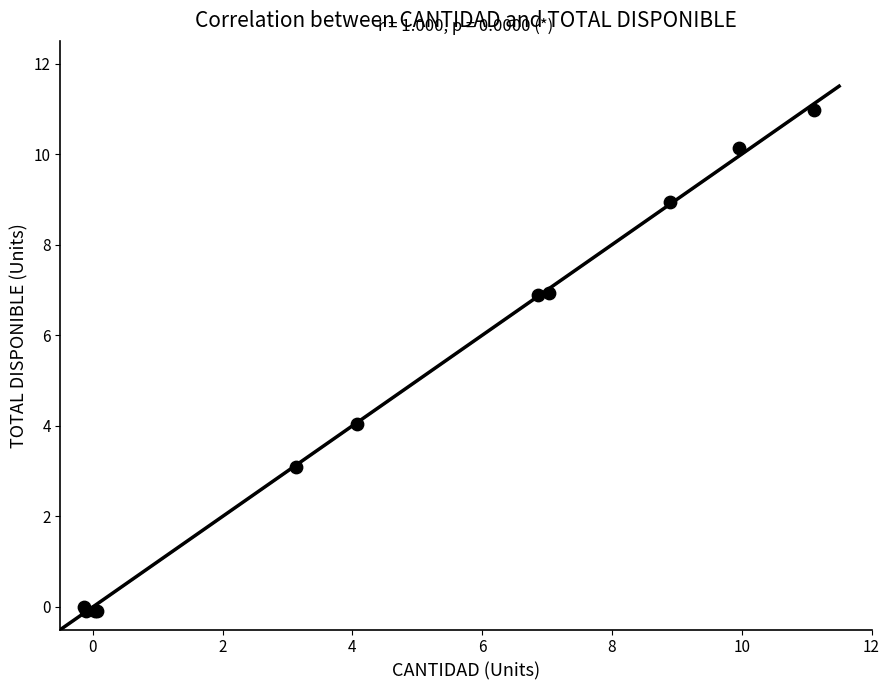

What Y value in the scatter plot is closest to 5?

4.0